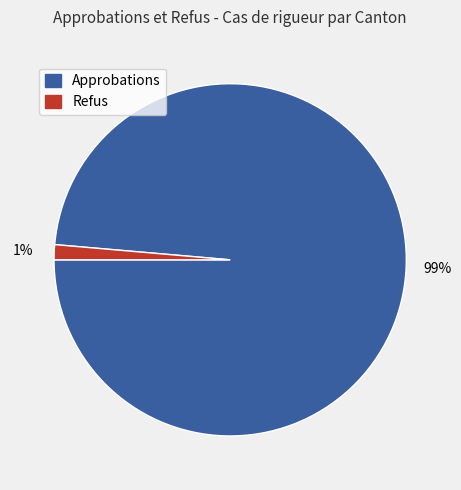

Is there any slice that represents more than half of the pie?

Yes